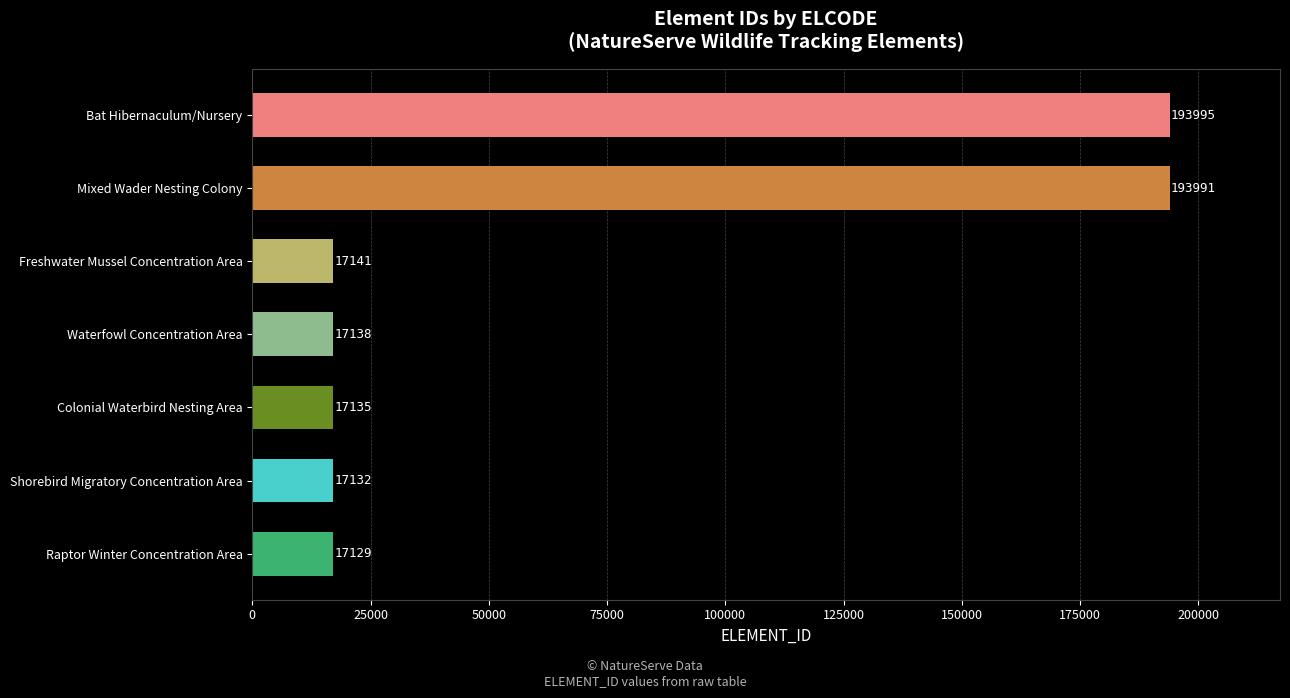

What is the difference between the maximum and minimum values?

176866